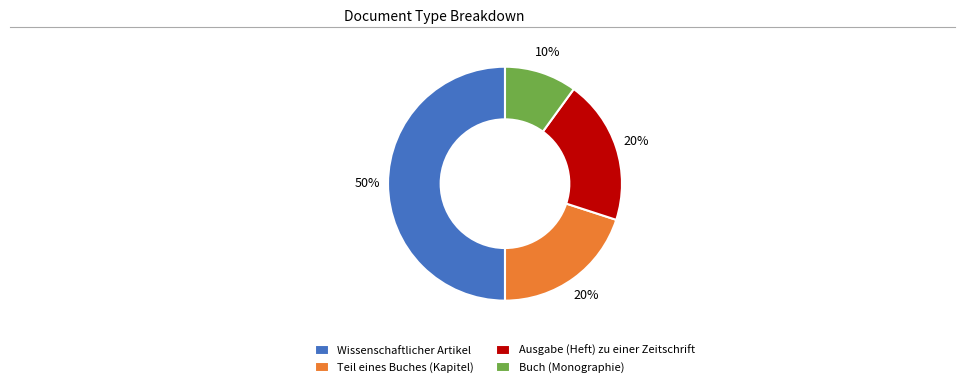

Is it true that Wissenschaftlicher Artikel is 50% of the pie?

True